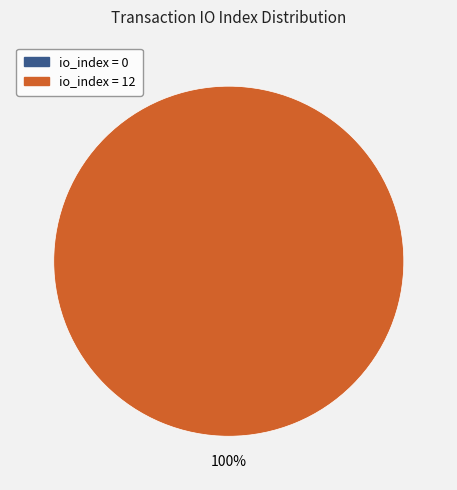

Rank the categories by value from highest to lowest.

tx index 12 (direction 1), tx index 0 (direction -1)